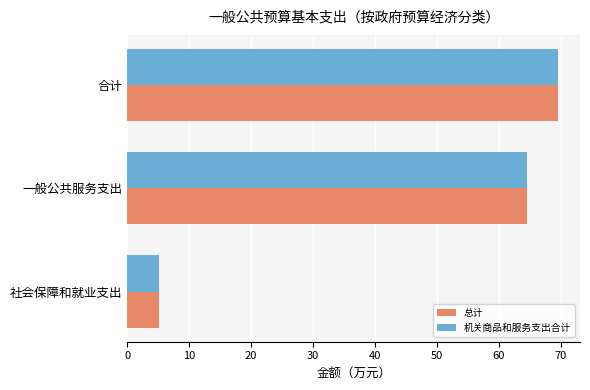

How many values in the 总计 series exceed 64?

2